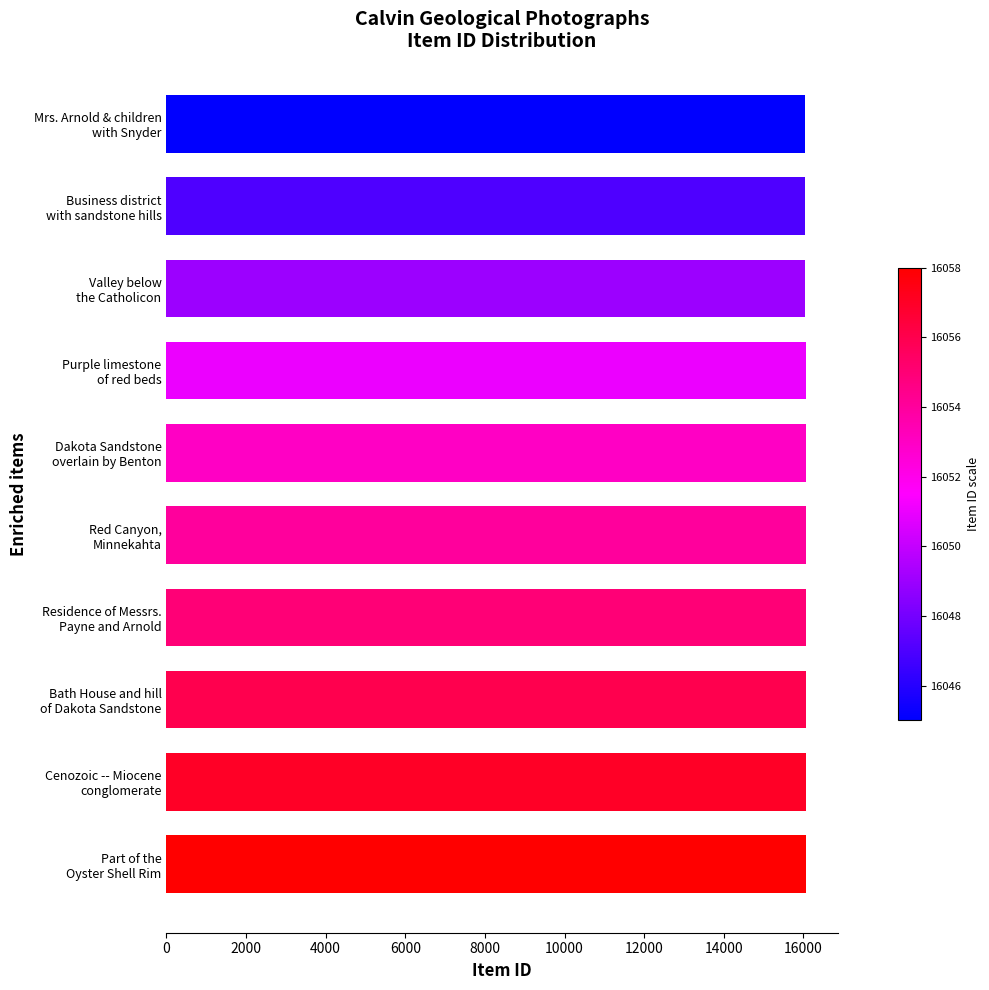

What is the value of the 5th bar from the top?

16053